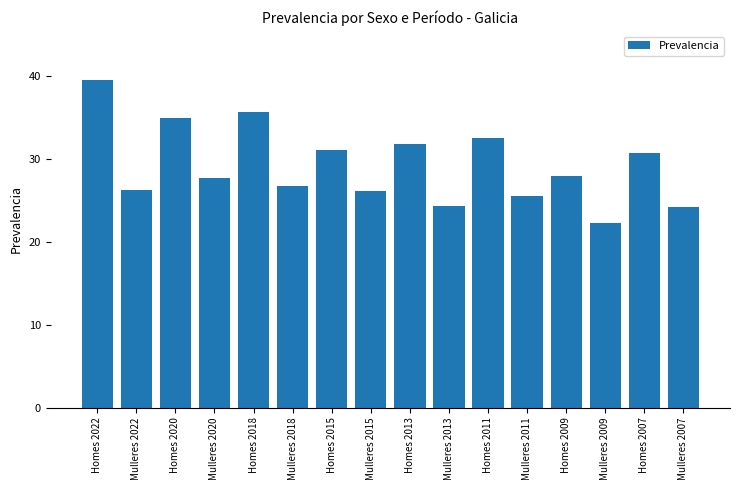

Approximately how many times larger is the value at Homes 2015 compared to Homes 2007?

1.0